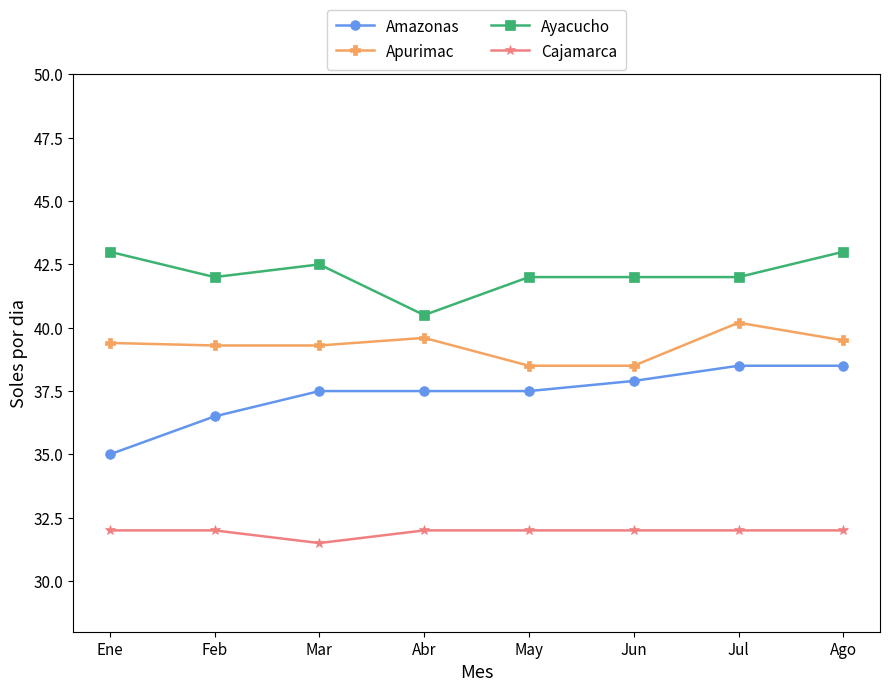

What is the average value of the Apurimac series?

39.3